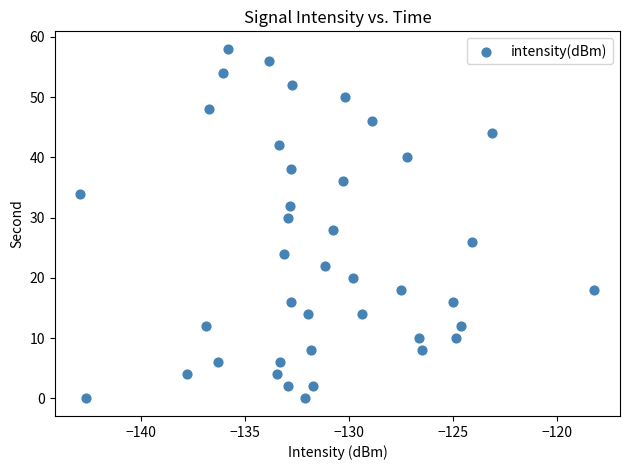

What is the range of Y values (max minus min)?

58